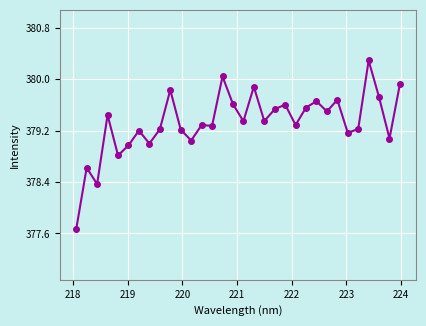

What is the value of the 27th point from the left?

379.2